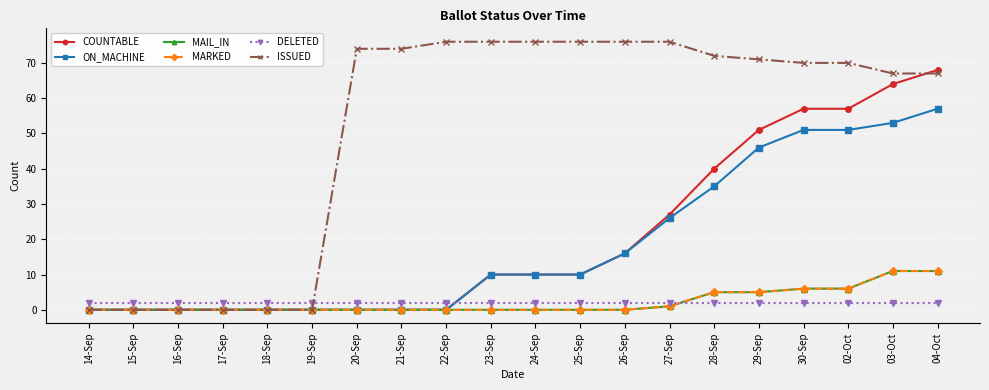

Does the chart have visible grid lines?

Yes